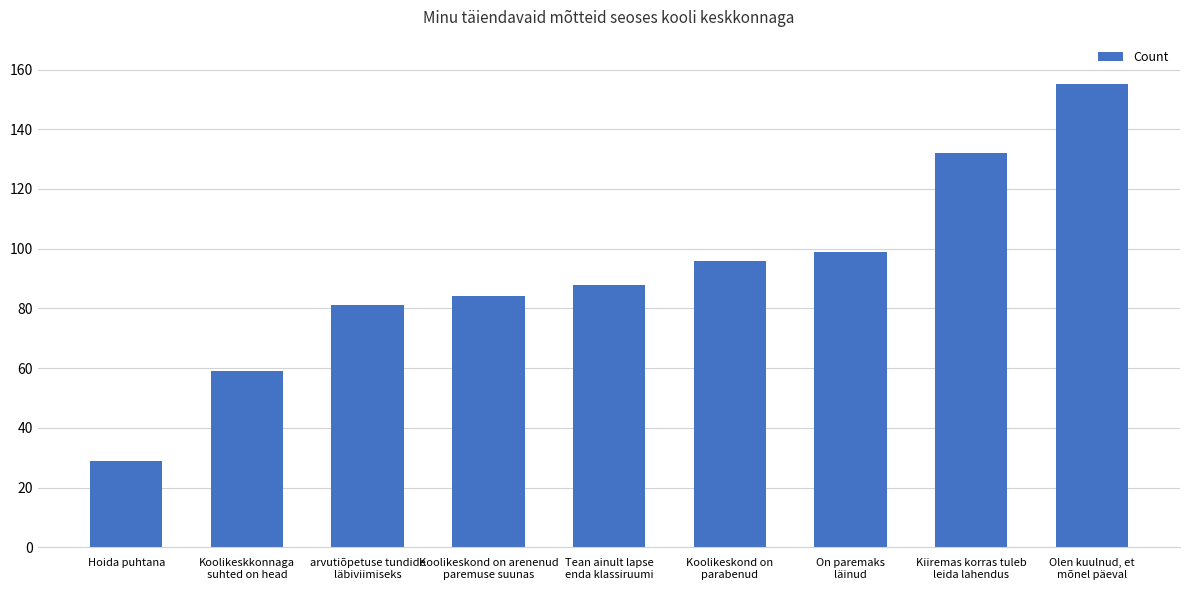

Is it true that the value at Kiiremas korras tuleb
leida lahendus is 32?

False